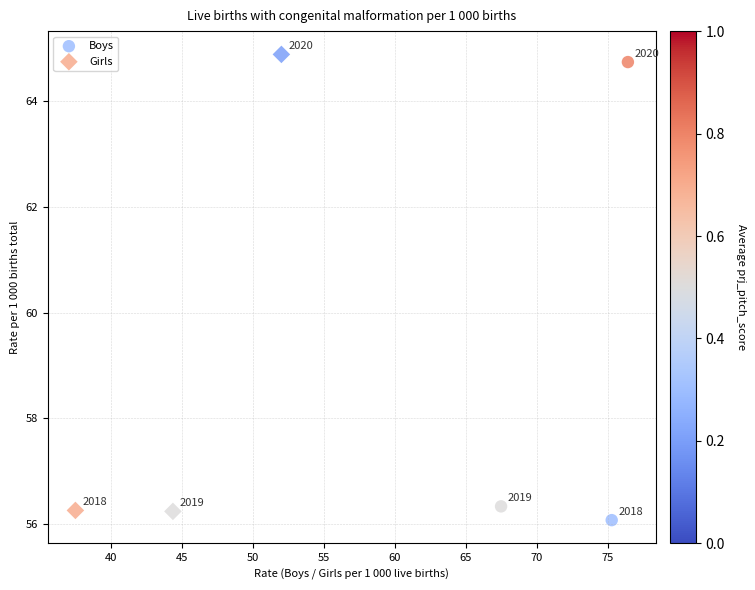

Which series contains the highest Y value?

Girls